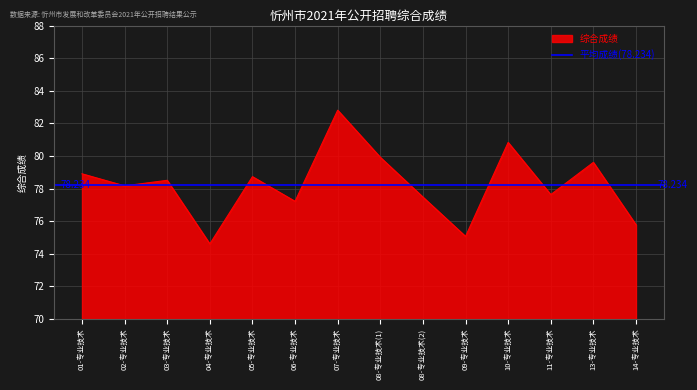

At which label is the value closest to 78?

02-专业技术